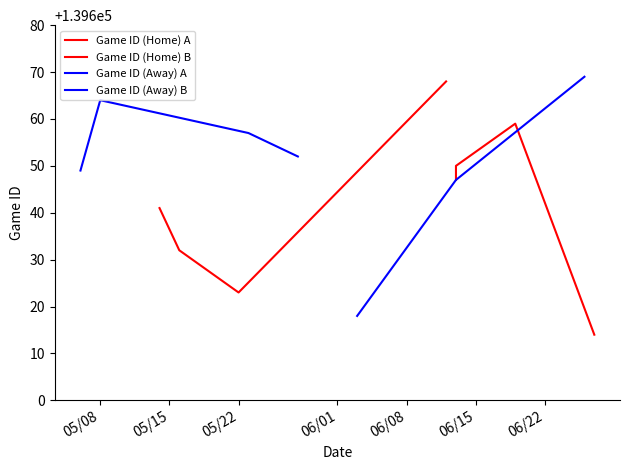

True or false: Game ID (Away) A has more than 0 points higher than both neighbors.

True